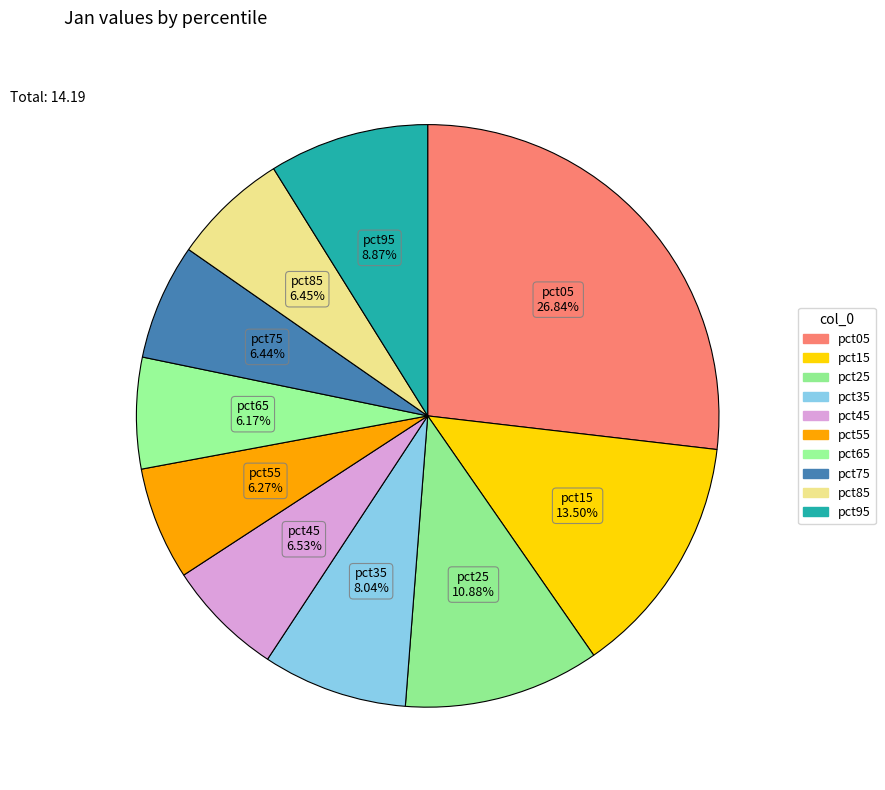

To the nearest percent, what is the difference between the largest and smallest slice percentages?

21%